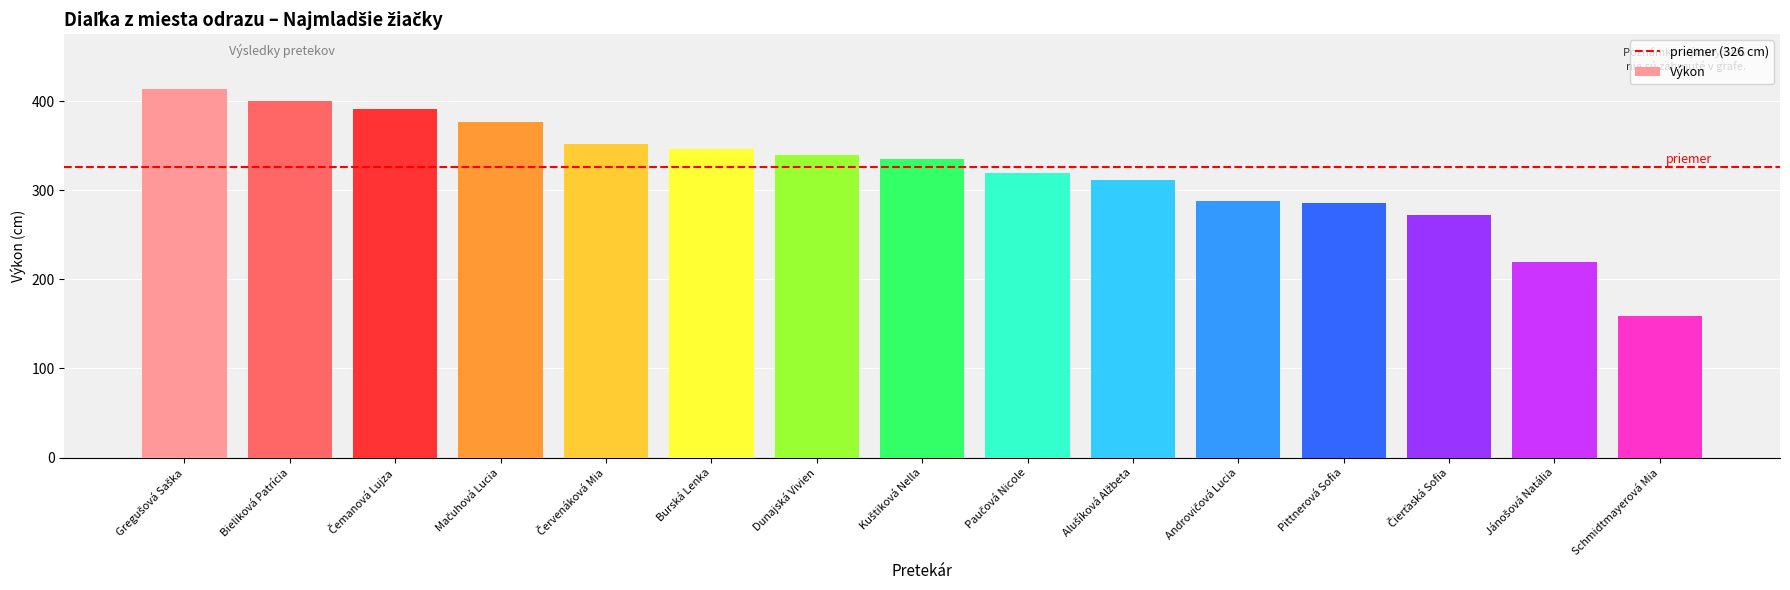

What is the value of the 6th bar from the left?

346